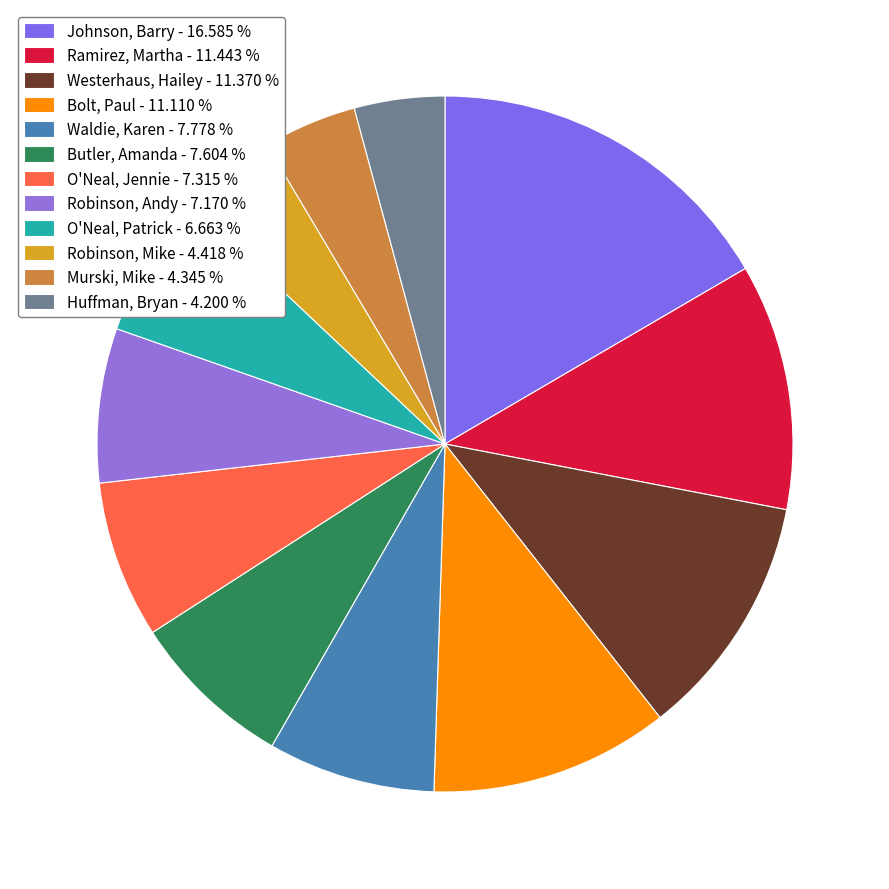

Between Ramirez, Martha and Murski, Mike, which is larger?

Ramirez, Martha